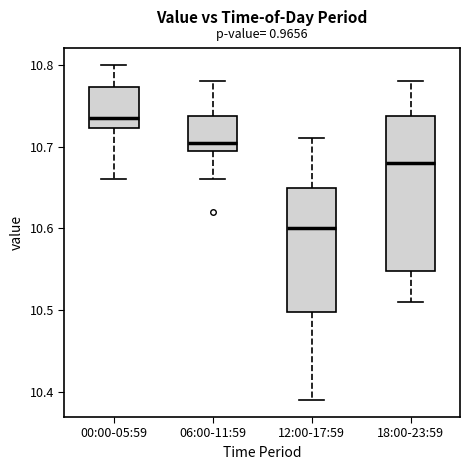

Which box has the lowest median line?

12:00-17:59